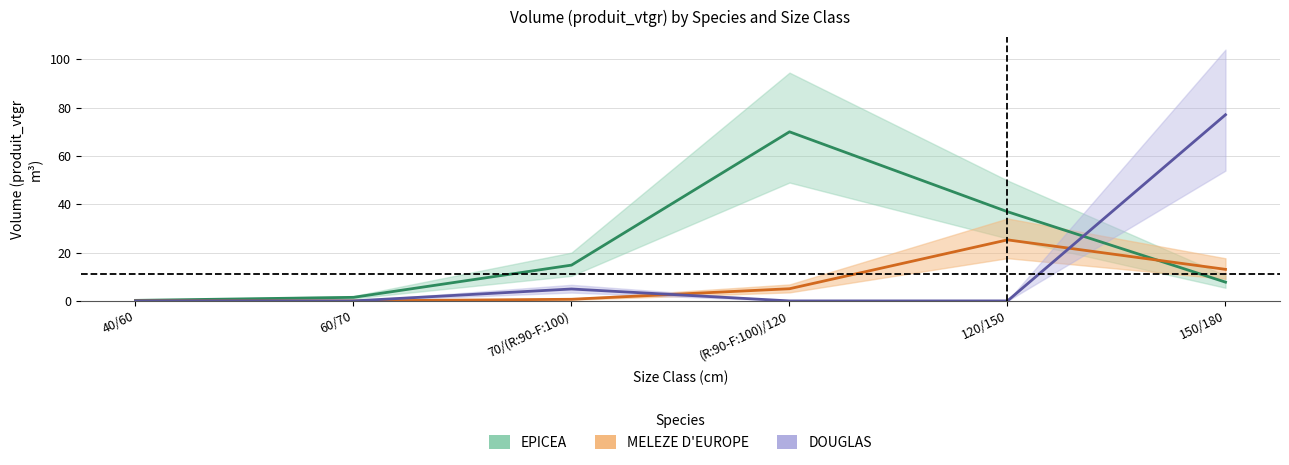

In EPICEA, how many points are higher than both neighbors (excluding endpoints)?

1